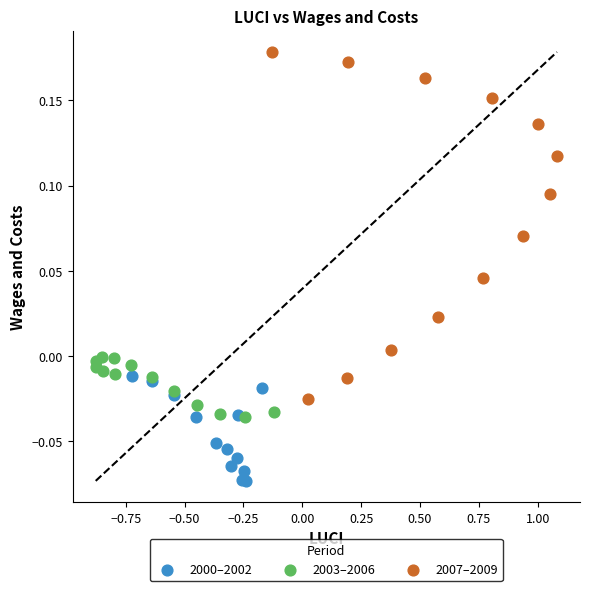

Which series reaches the minimum Y coordinate?

2000–2002